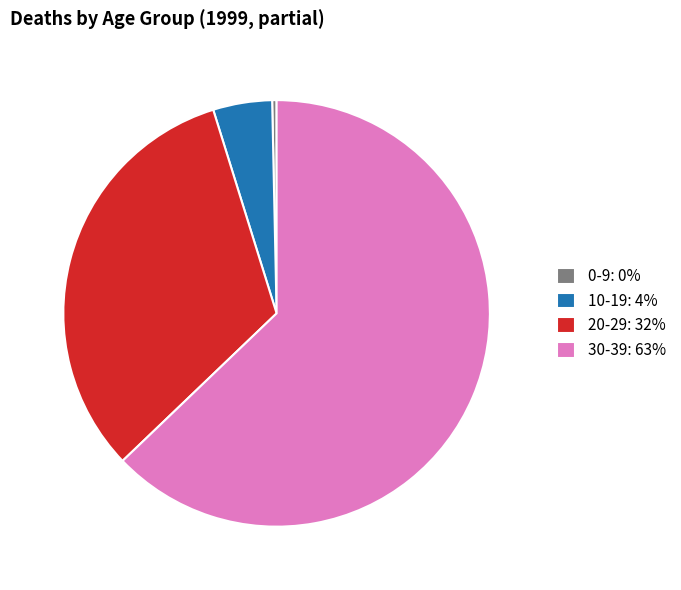

Combined, do 0-9: 0% and 30-39: 63% account for over 50%?

Yes